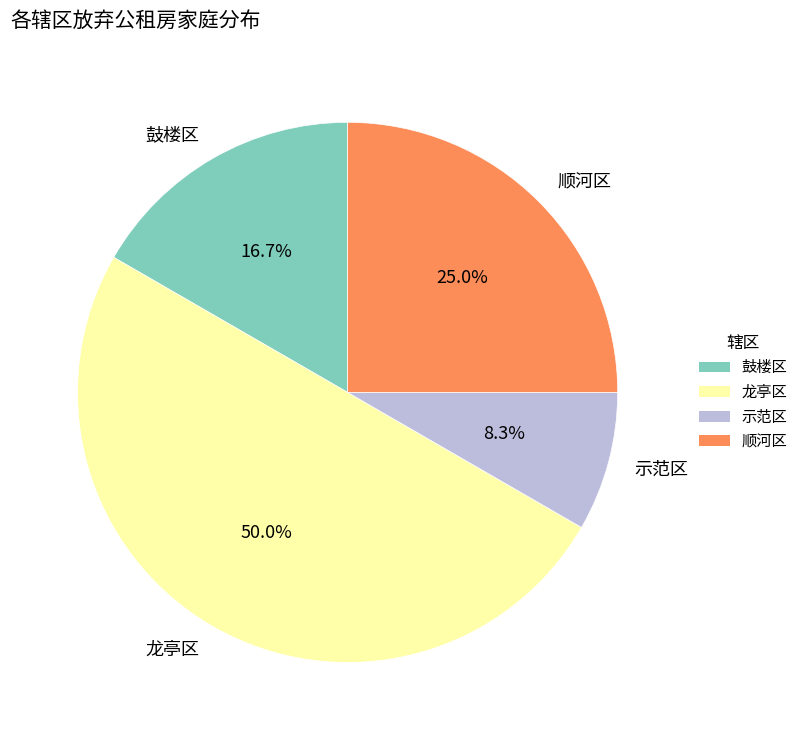

Which slice is the smallest?

示范区